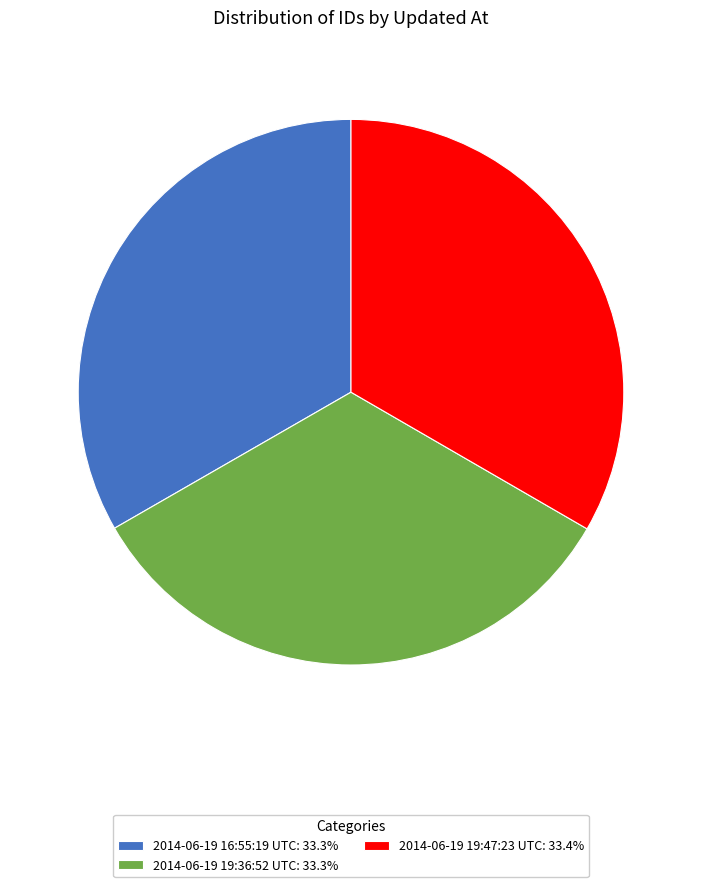

What is the ratio of the value at 2014-06-19 16:55:19 UTC: 33.3% to the value at 2014-06-19 19:47:23 UTC: 33.4%?

1.0